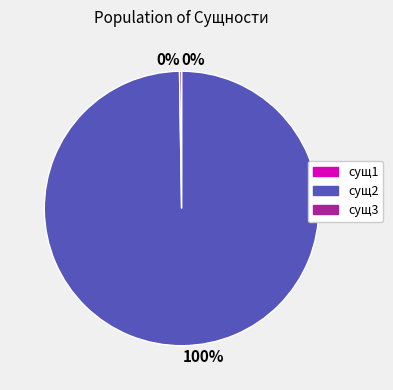

To the nearest percent, what is the difference between the largest and smallest slice percentages?

100%